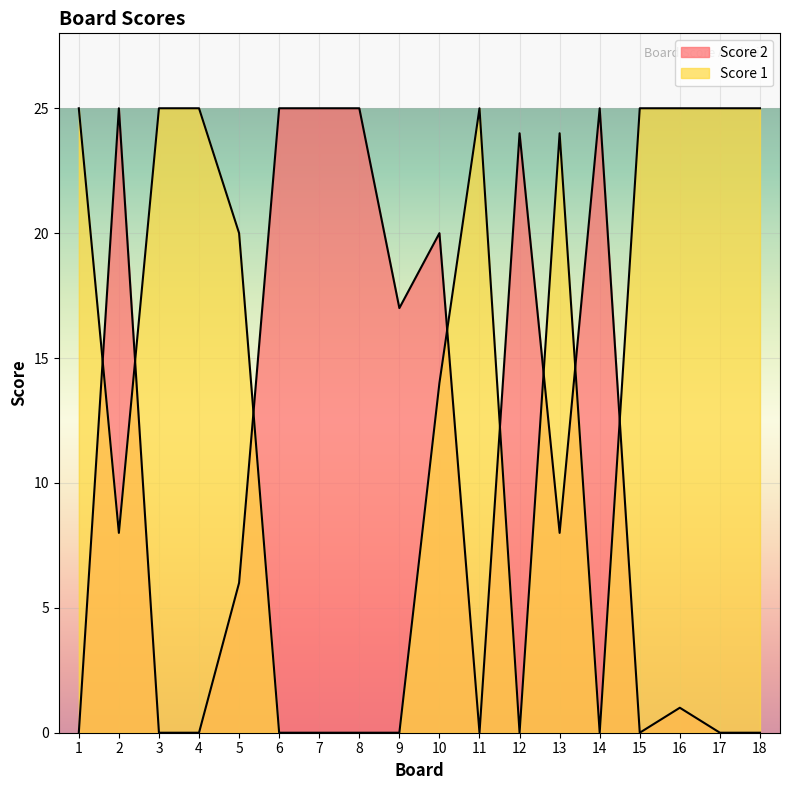

What is the difference between the Score 1 values at 2 and 14?

8